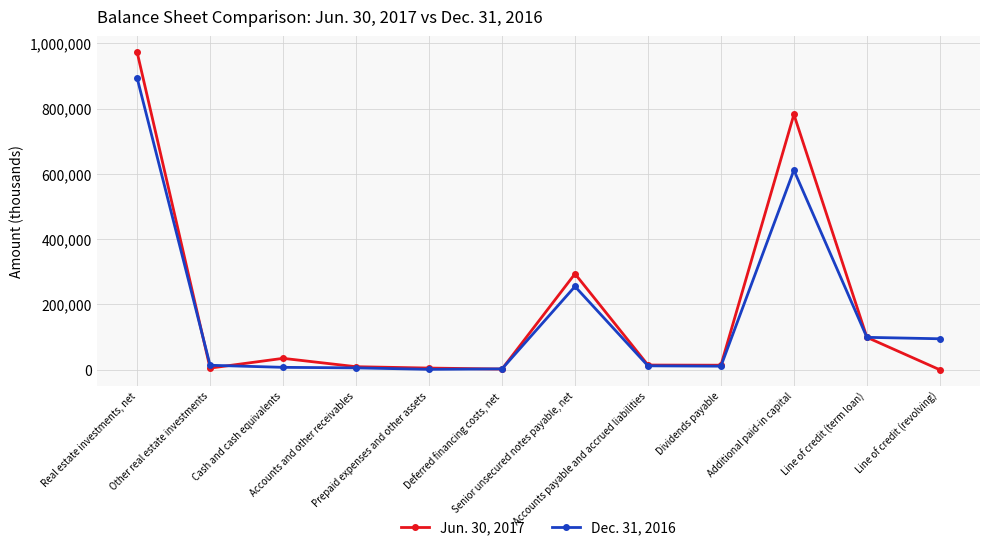

What is the approximate value of Jun. 30, 2017 at Accounts payable and accrued liabilities, to the nearest 100?

14500